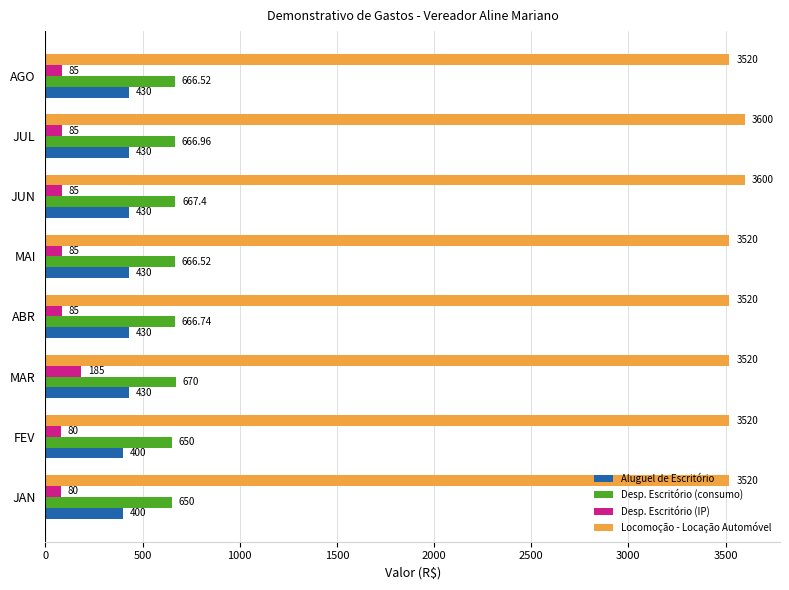

Rank the series at JAN from lowest to highest value.

Desp. Escritório (IP), Aluguel de Escritório, Desp. Escritório (consumo), Locomoção - Locação Automóvel